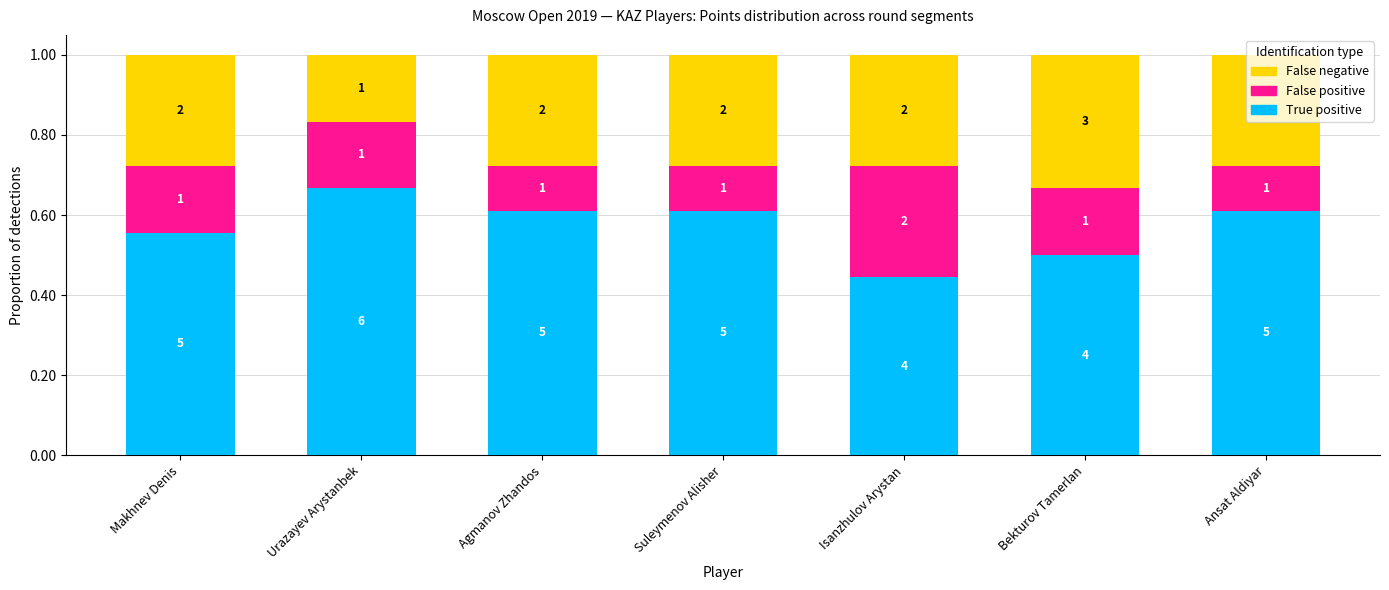

Does the chart contain stacked bars?

Yes